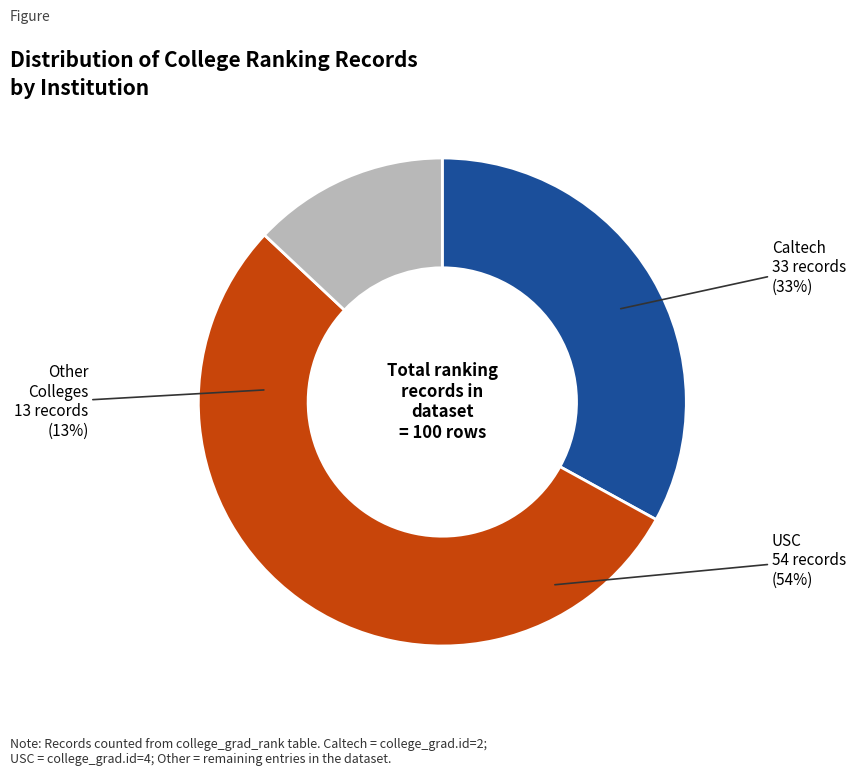

To the nearest percent, what portion does University of Southern California represent?

54%